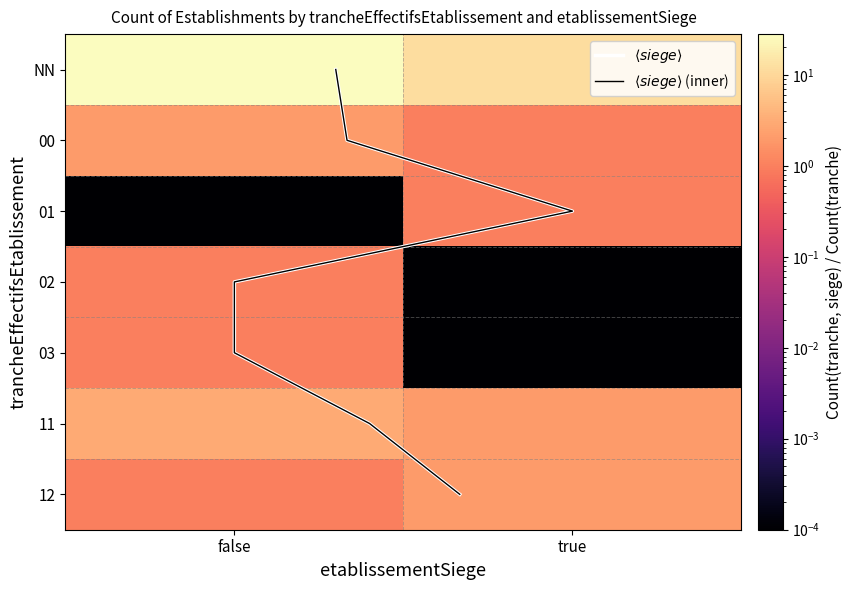

What is the difference between the second highest and minimum values?

12